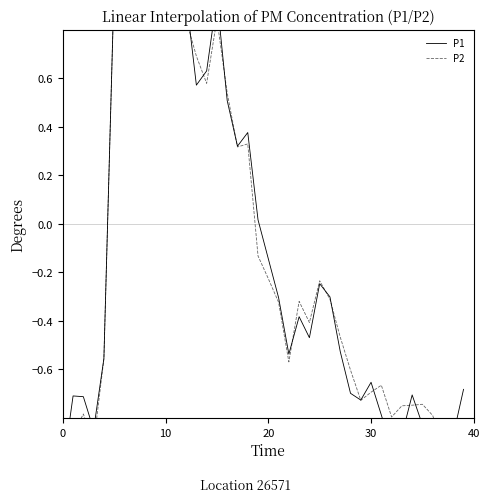

Rank the series by their average value, from lowest to highest.

P1, P2